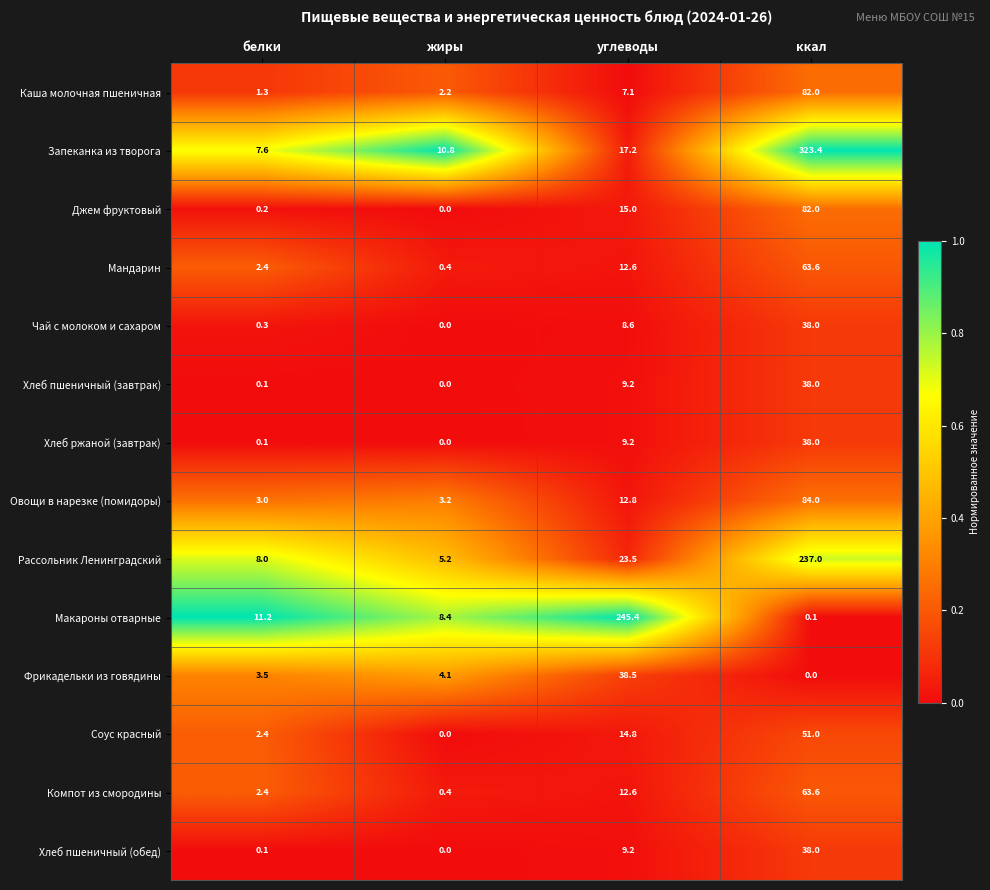

Is it true that Фрикадельки из говядины equals 1.3 at белки?

False